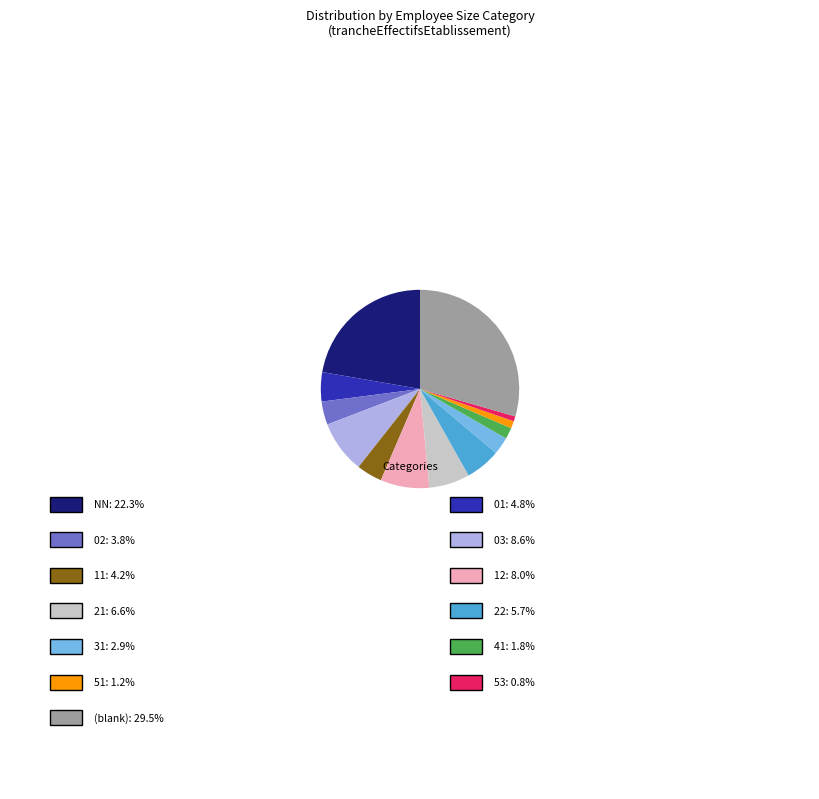

How many slices are in this pie chart?

13